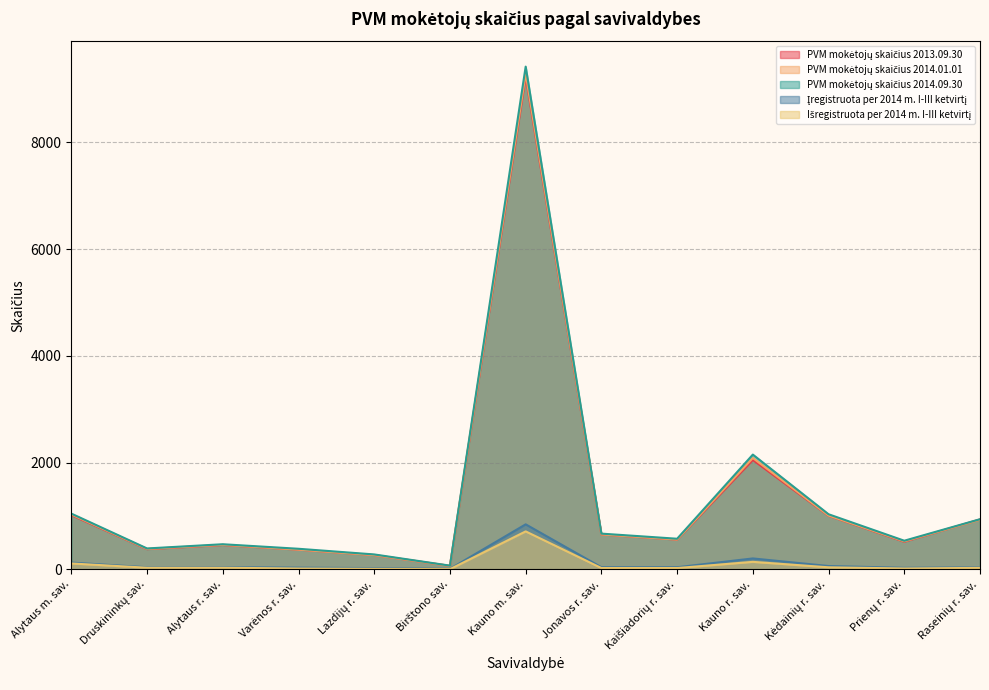

Between Kauno m. sav. and Prienų r. sav., which series saw the biggest shift?

PVM mokėtojų skaičius 2014.09.30